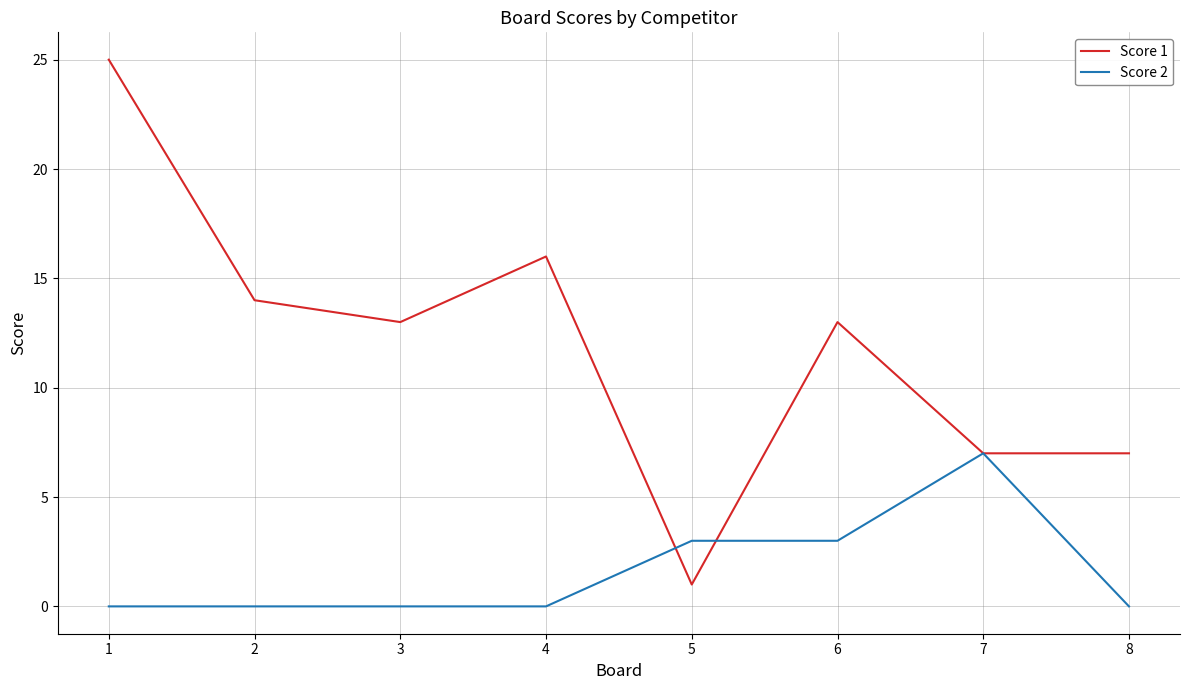

Rank the series by their maximum value, from lowest to highest.

Score 2, Score 1